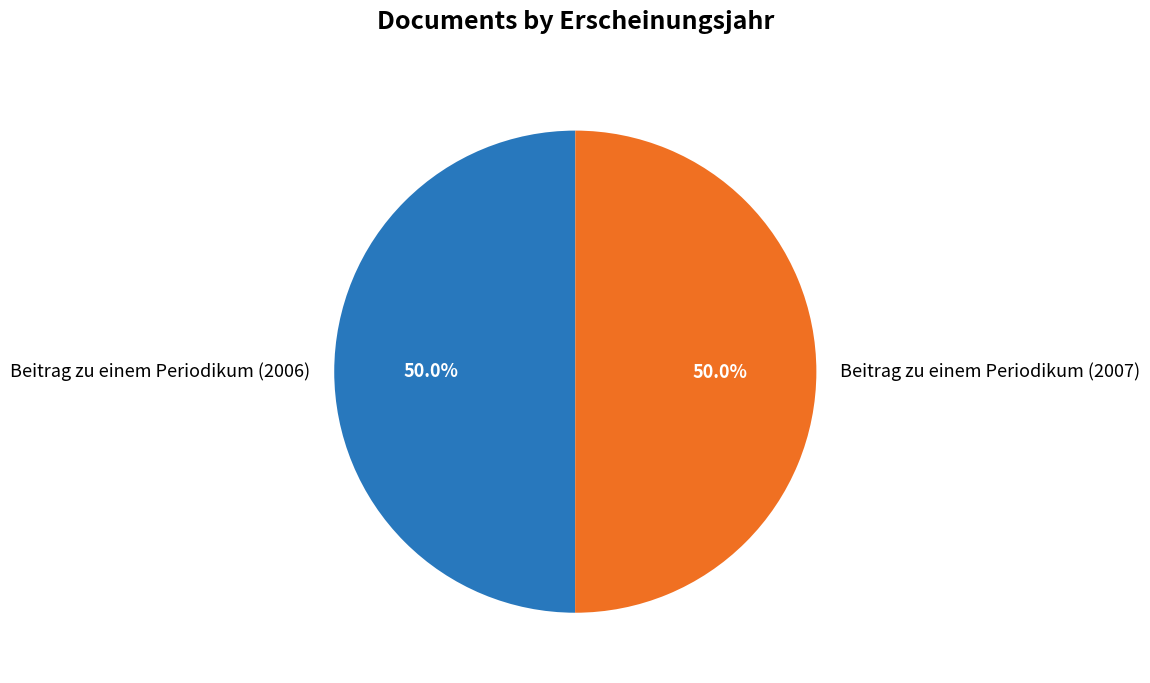

To the nearest percent, what is the combined percentage of Beitrag zu einem Periodikum (2007) and Beitrag zu einem Periodikum (2006)?

100%